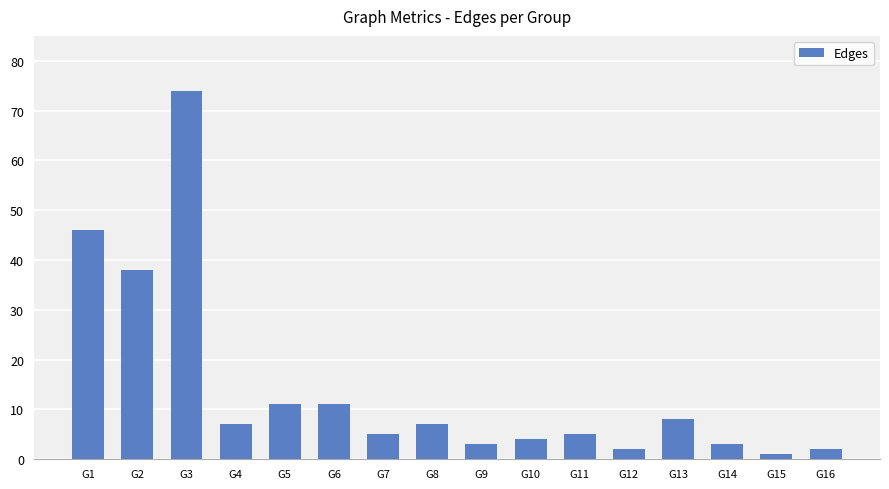

How many bars are there in total?

16